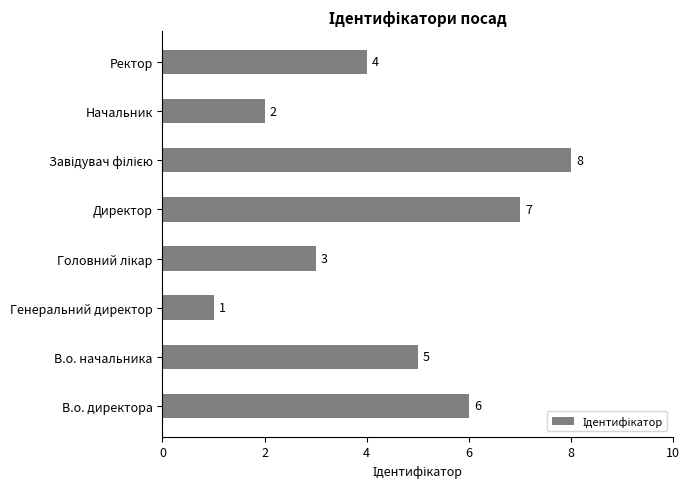

What is the maximum value shown in the chart?

8